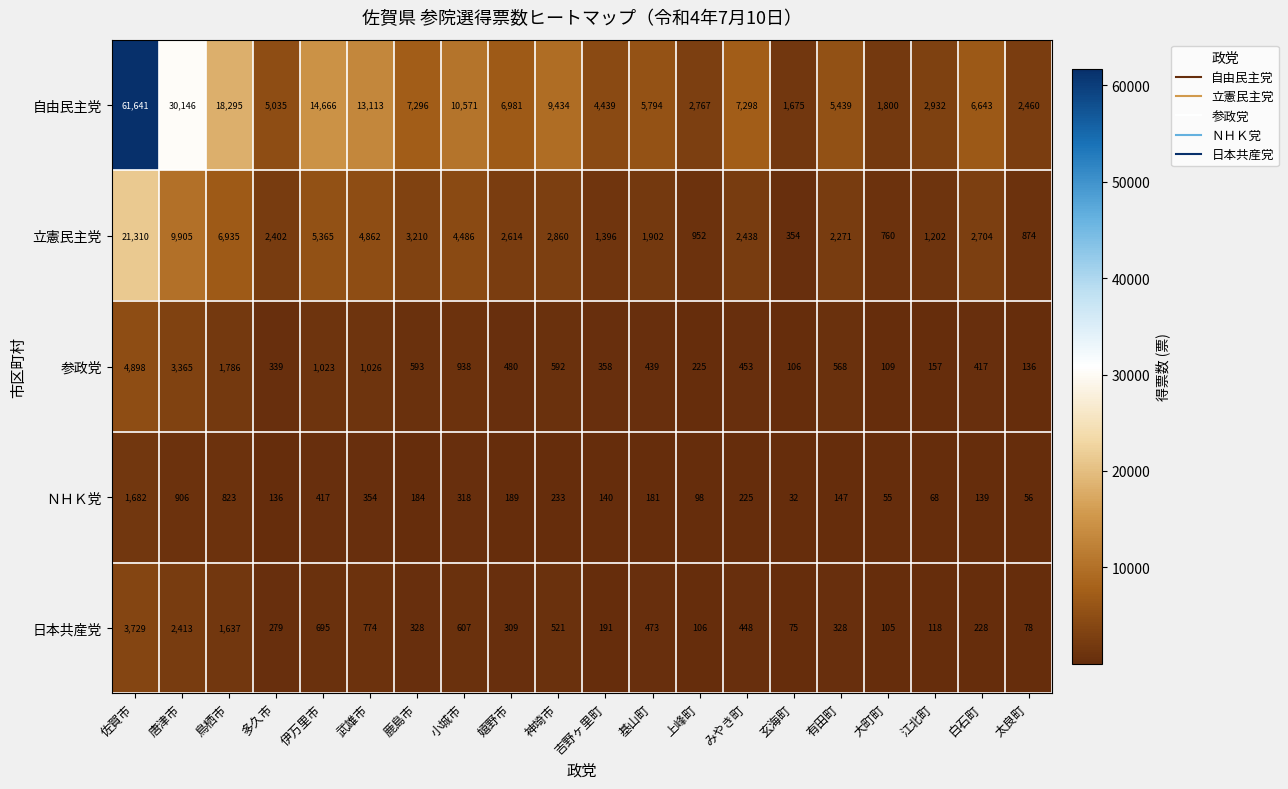

Is the value of 自由民主党 at 佐賀市 greater than the value of 参政党 at 有田町?

Yes